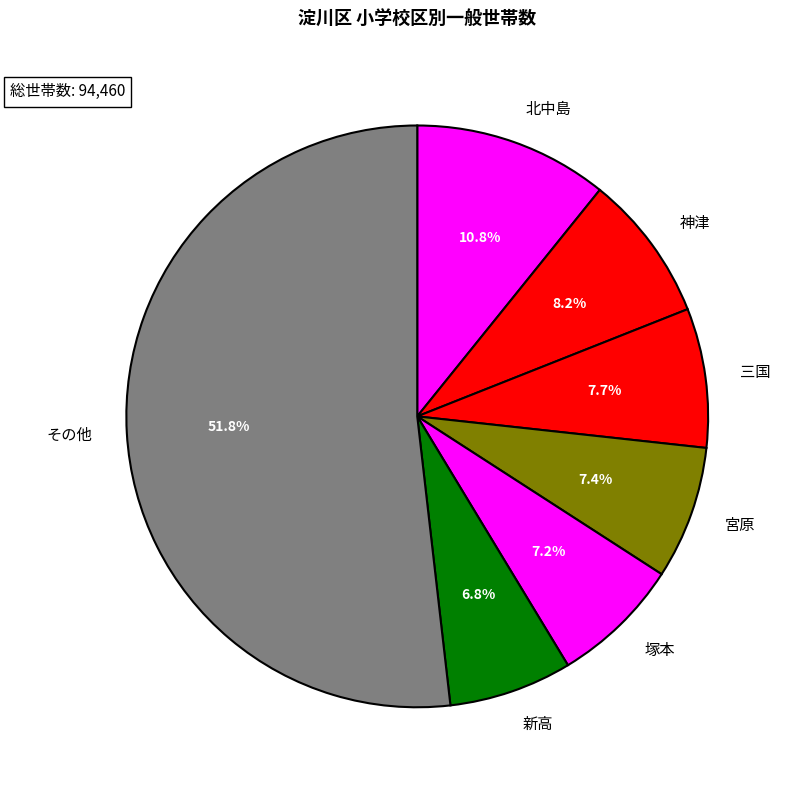

Is the sum of 北中島 and 新高 greater than half?

No